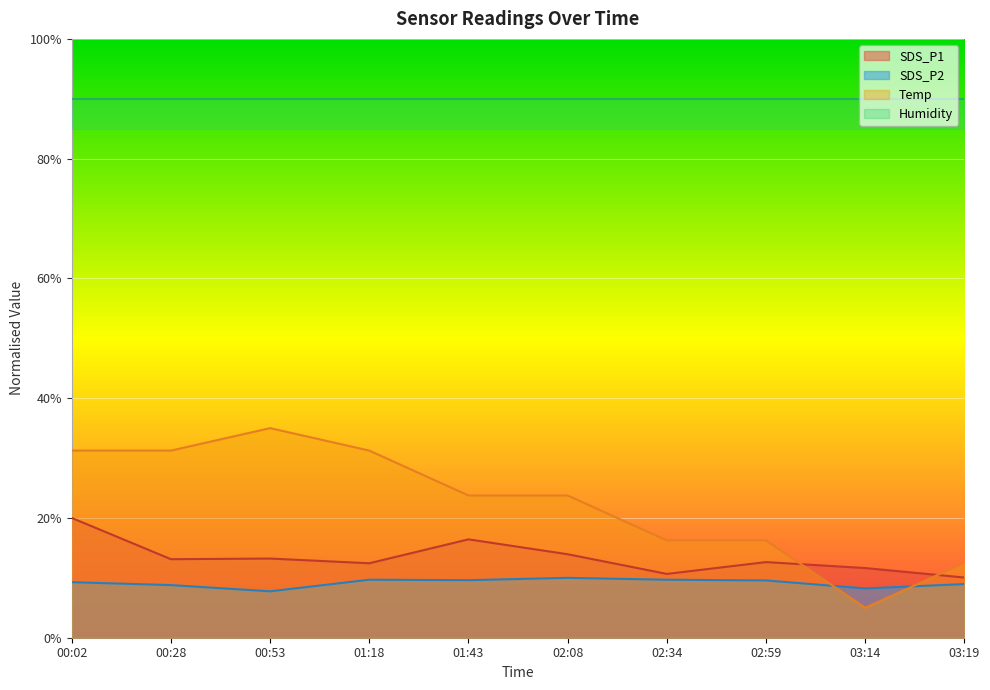

Is the value of SDS_P1 at 03:14 greater than the value of Temp at 02:59?

No